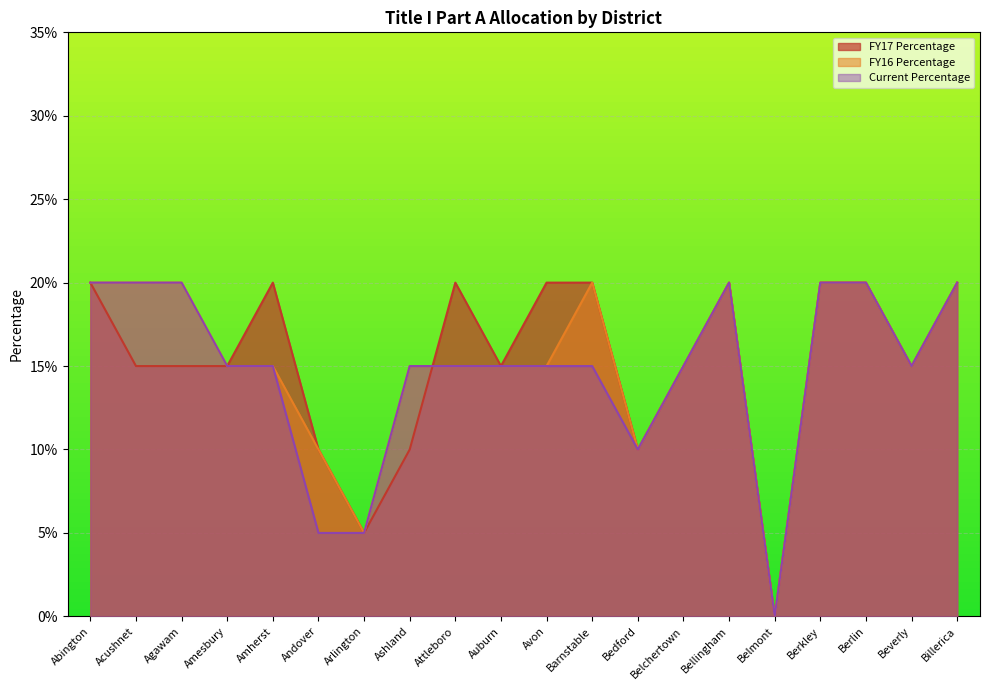

Does the chart display data point markers on the line(s)?

No